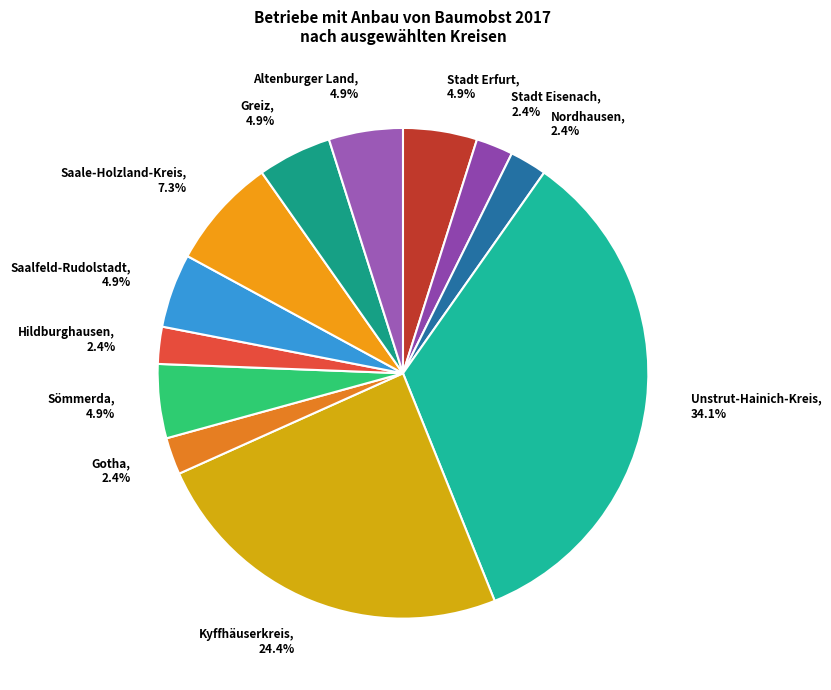

Approximately how many times larger is the value at Stadt Erfurt compared to Altenburger Land?

1.0